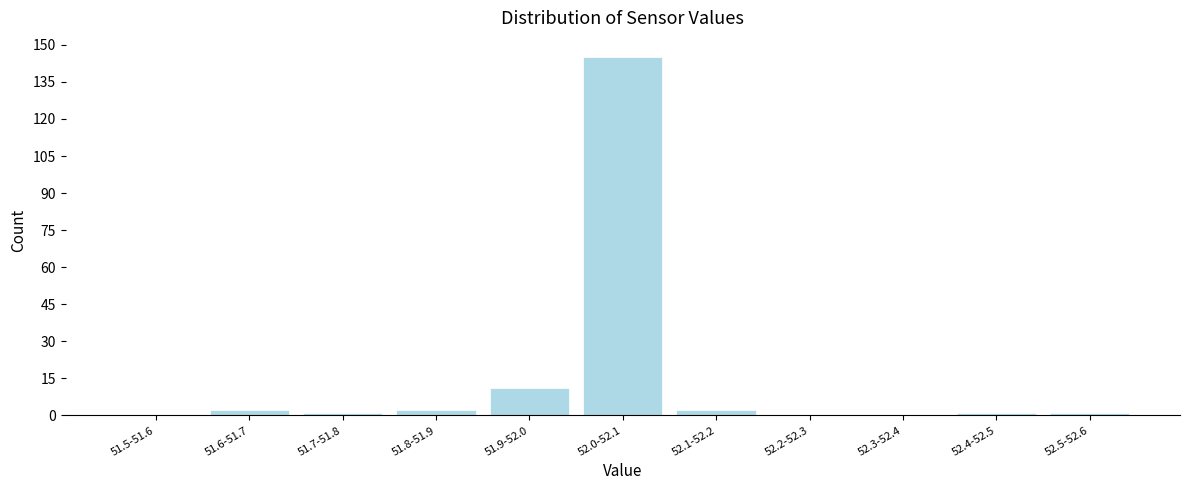

Reading left to right, extract all data points from this chart.

51.5-51.6=0	51.6-51.7=2	51.7-51.8=1	51.8-51.9=2	51.9-52.0=11	52.0-52.1=145	52.1-52.2=2	52.2-52.3=0	52.3-52.4=0	52.4-52.5=1	52.5-52.6=1